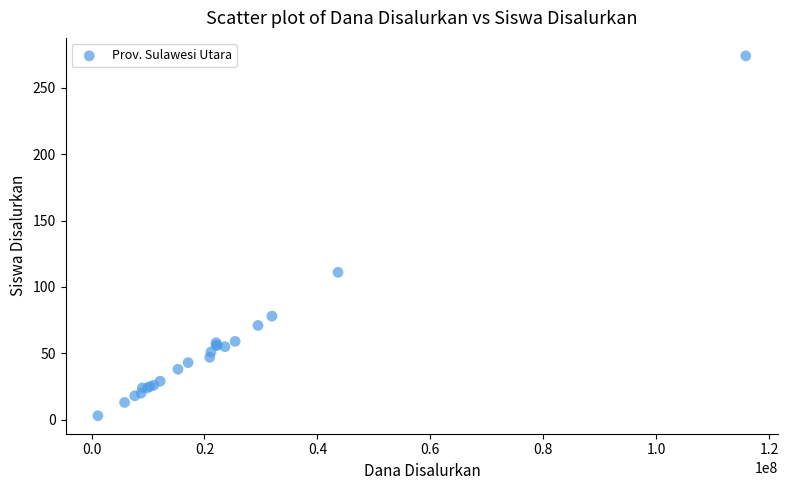

What Y value in the scatter plot is closest to 138?

111